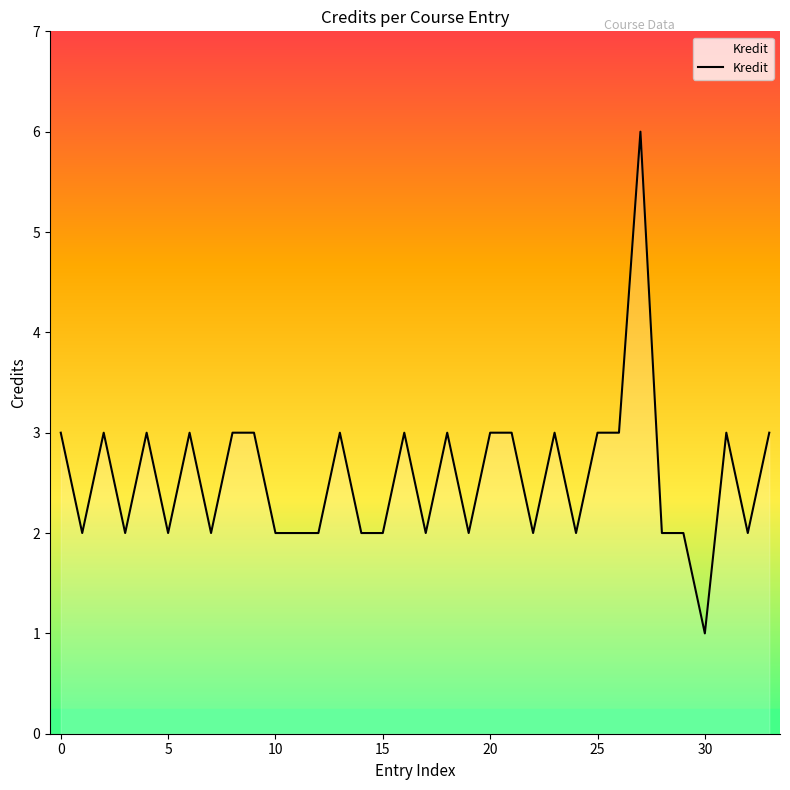

What is the difference between the maximum and minimum values?

5